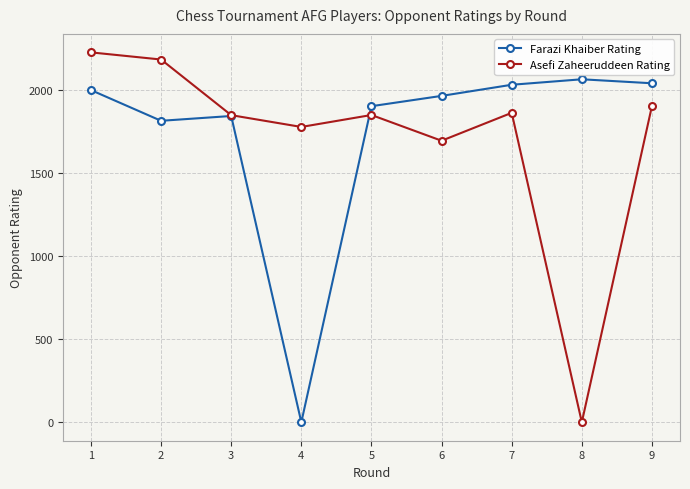

Rank the series by their average value, from lowest to highest.

Asefi Zaheeruddeen Rating, Farazi Khaiber Rating